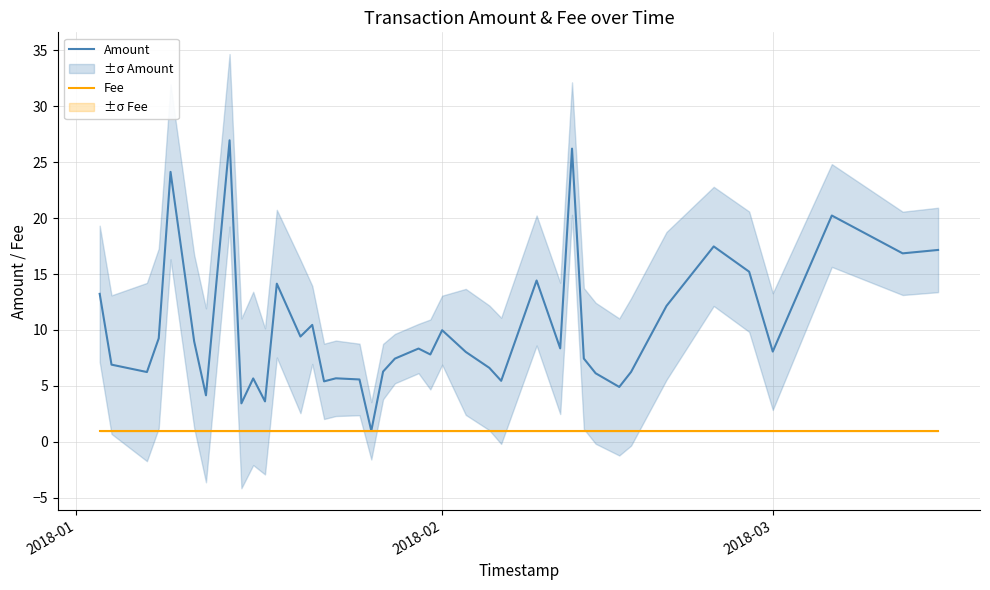

Reading left to right, extract all data points from this chart.

Amount: 13.2	6.9	6.2	9.3	24.1	9.0	4.2	27.0	3.4	5.7	3.6	14.1	9.4	10.5	5.4	5.7	5.6	1.0	6.3	7.4	8.3	7.8	10.0	8.0	6.6	5.5	14.4	8.4	26.2	7.4	6.1	4.9	6.2	12.1	17.5	15.2	8.1	20.2	16.8	17.2
Fee: 1.0	1.0	1.0	1.0	1.0	1.0	1.0	1.0	1.0	1.0	1.0	1.0	1.0	1.0	1.0	1.0	1.0	1.0	1.0	1.0	1.0	1.0	1.0	1.0	1.0	1.0	1.0	1.0	1.0	1.0	1.0	1.0	1.0	1.0	1.0	1.0	1.0	1.0	1.0	1.0